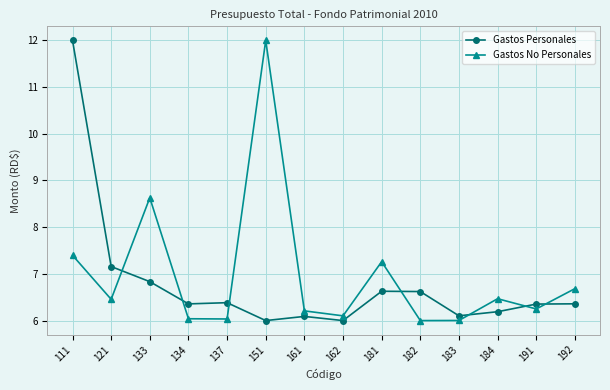

How many lines are shown in the chart?

2